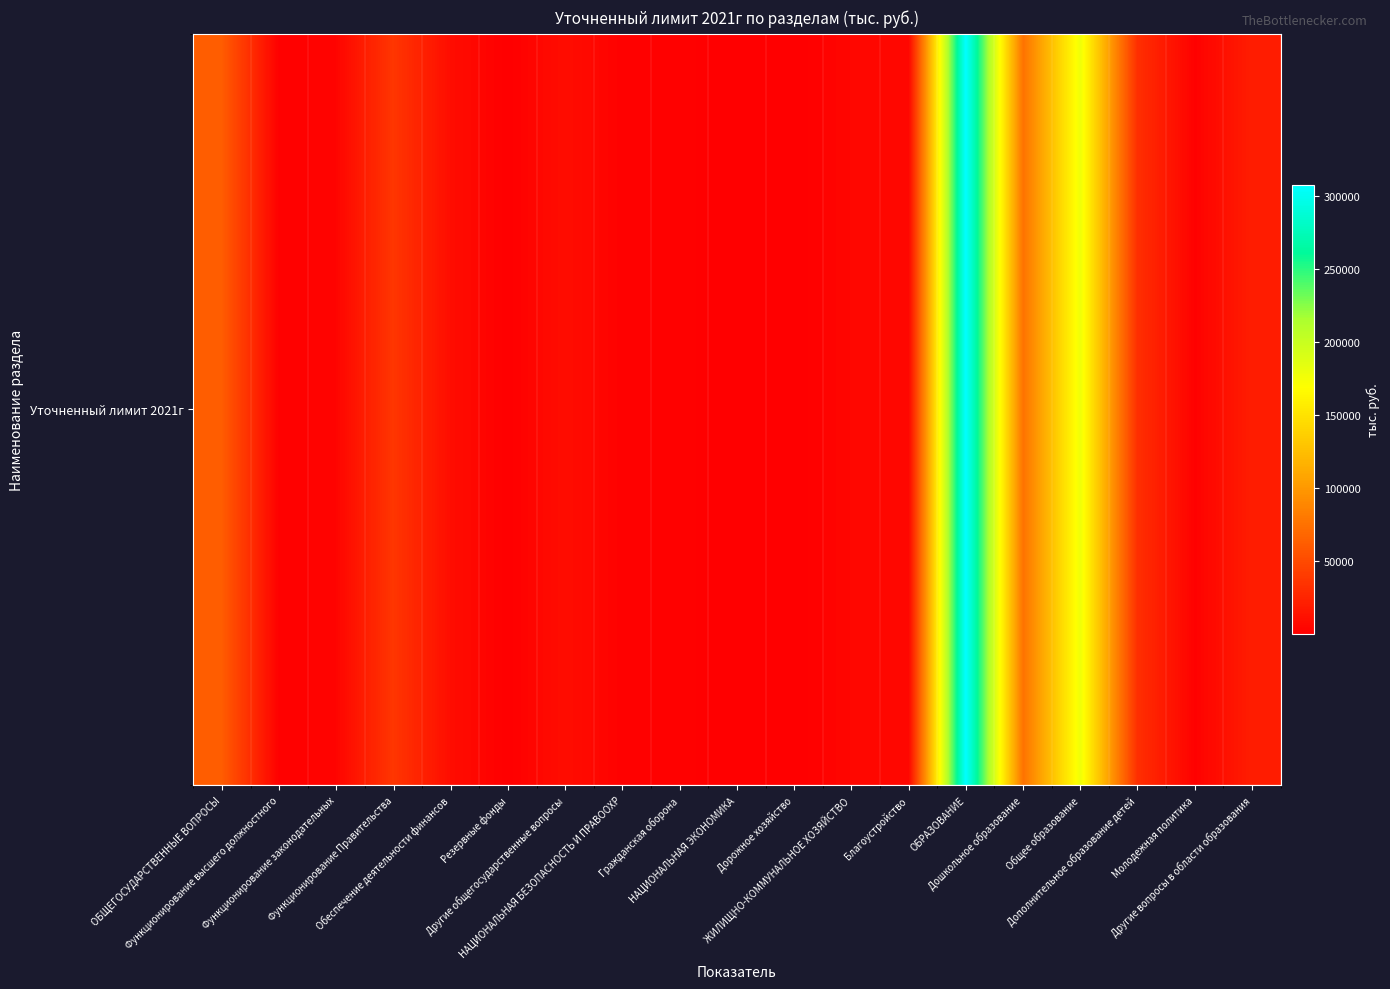

How many data points does each series have?

19